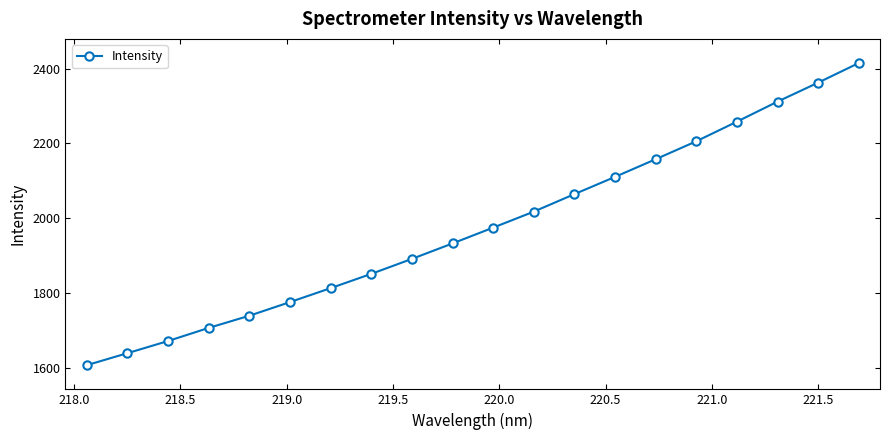

What is the greatest value displayed?

2415.2